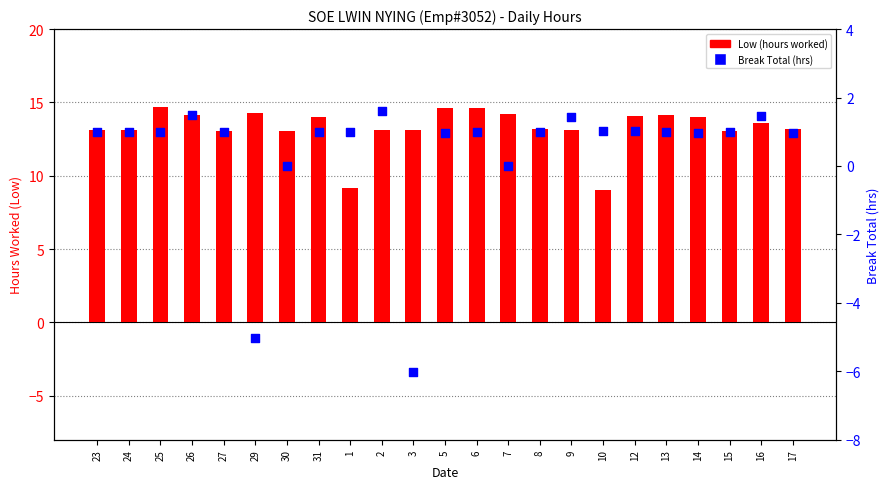

At how many categories does at least one series exceed 11?

21